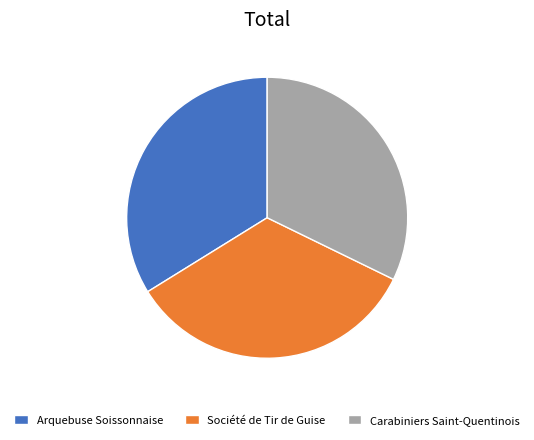

True or false: Arquebuse Soissonnaise accounts for 34% of the total.

True